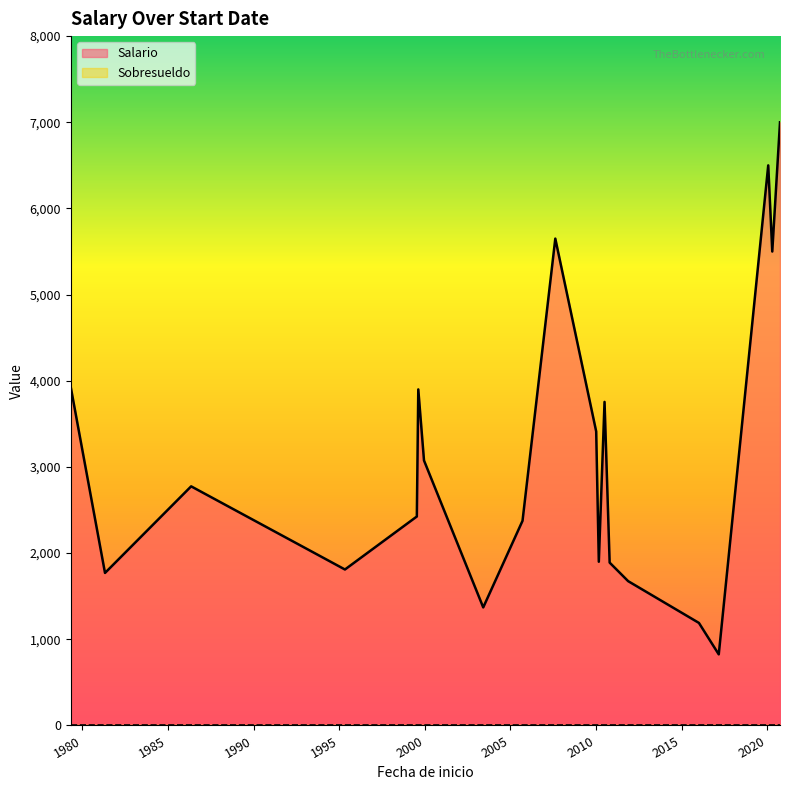

Which series has the widest spread of values?

Salario